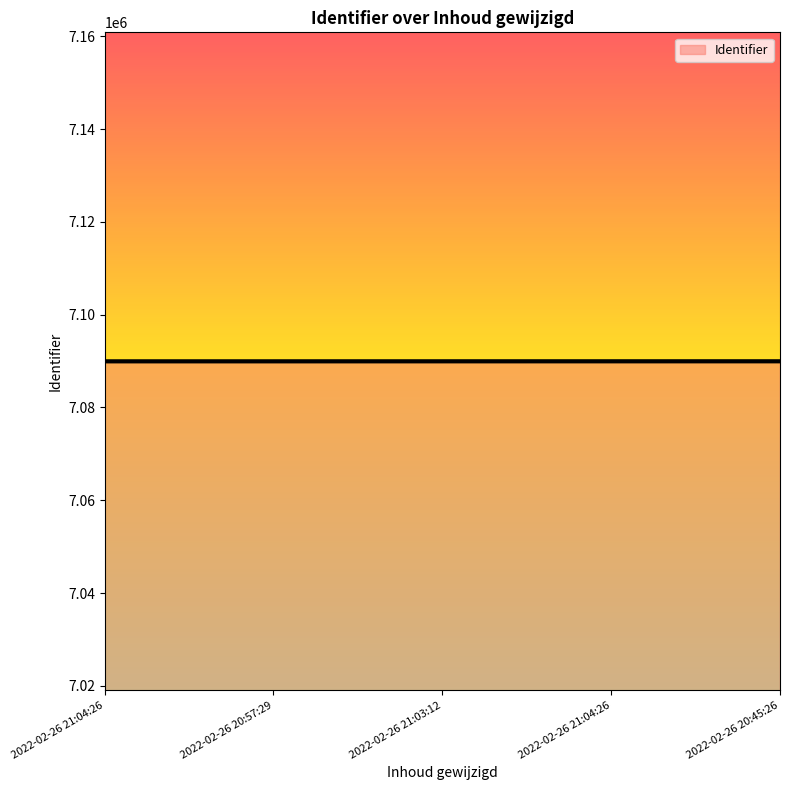

How many lines are shown in the chart?

1